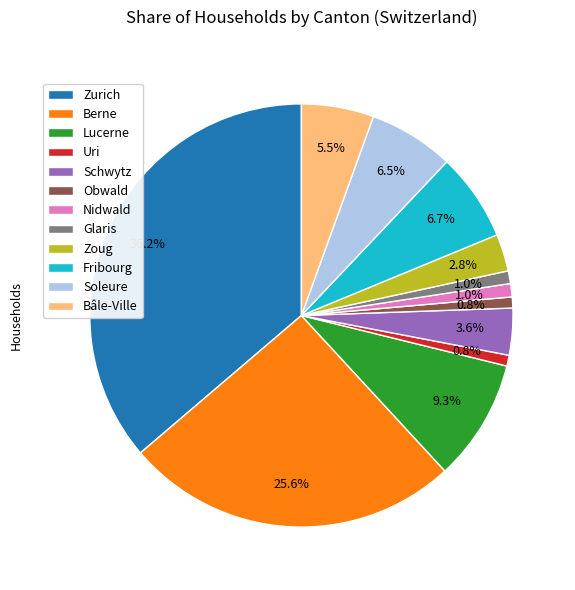

Is the sum of Zurich and Berne greater than half?

Yes